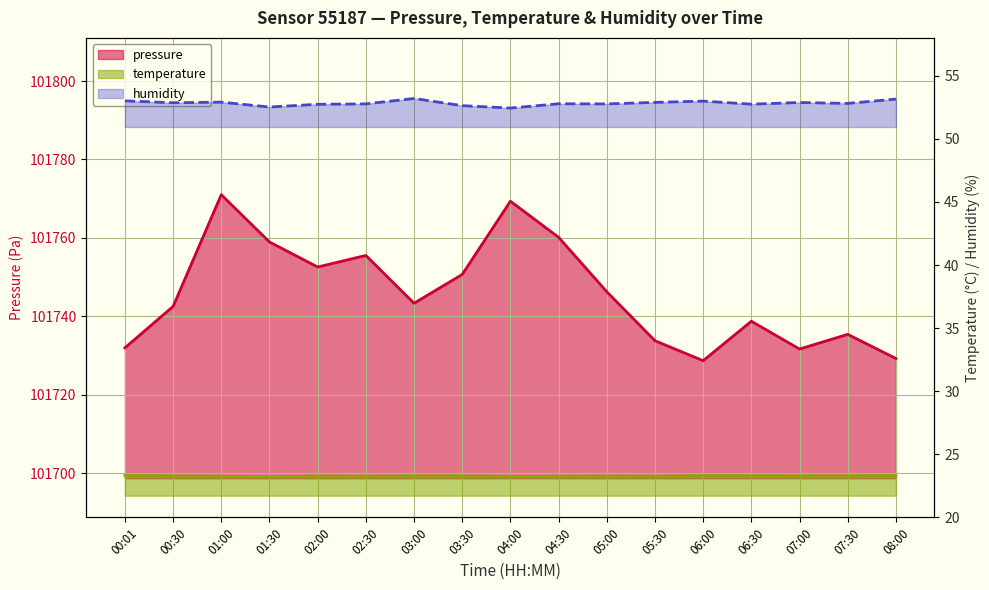

Count the number of data series in this chart.

3